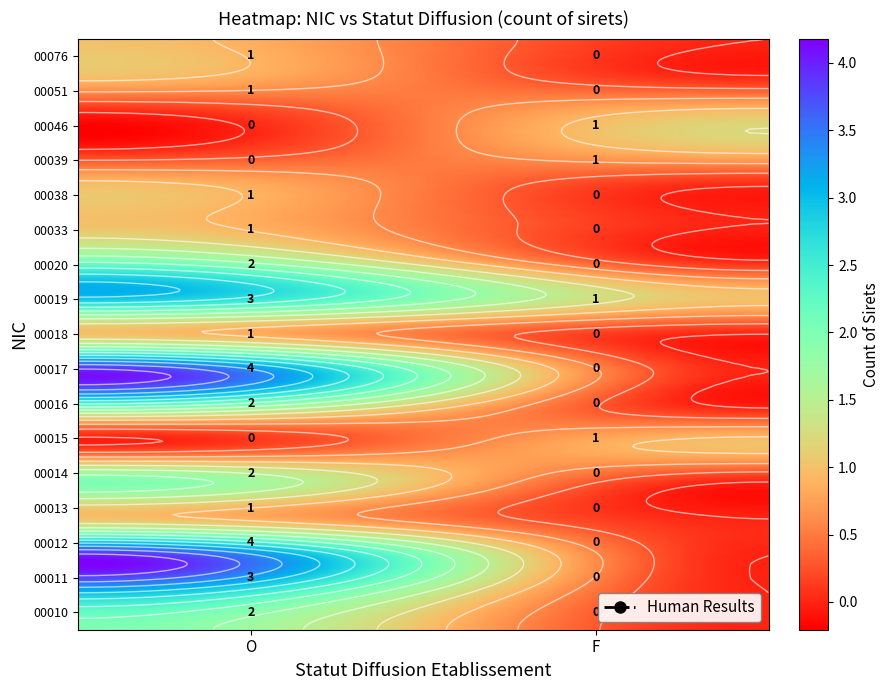

What is the total value across all series at F?

4